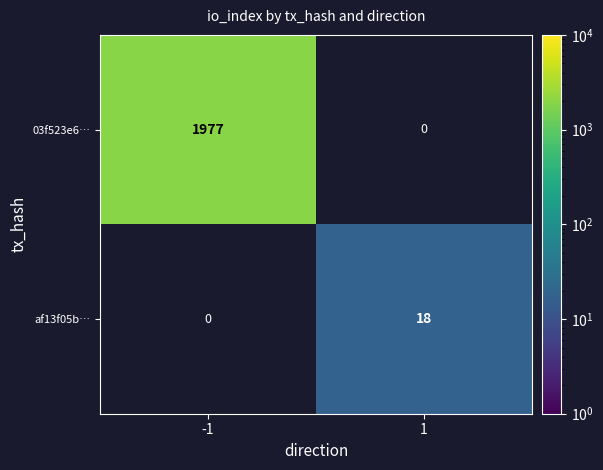

Is it true that af13f05b… equals 18 at 1?

True